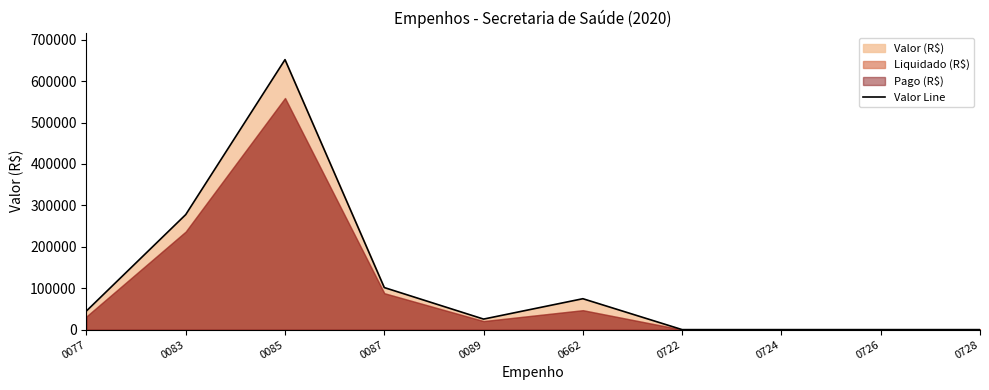

How many interior local peaks (higher than both neighbors) does the data have?

2